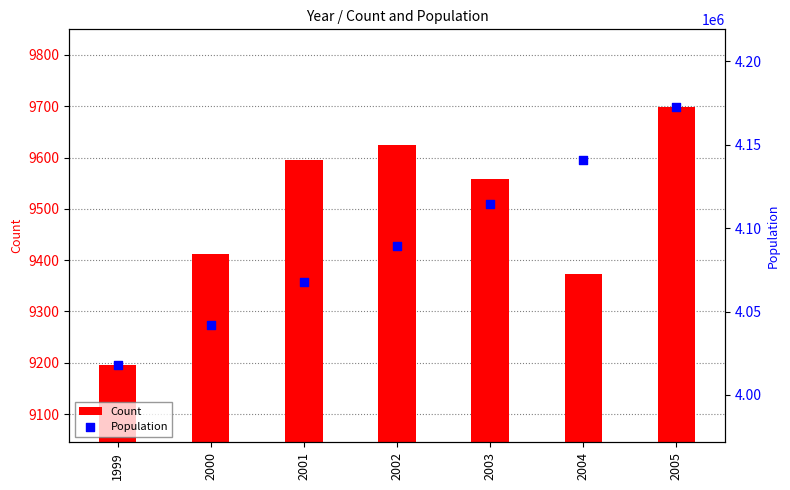

At how many categories does at least one series exceed 3755838?

7